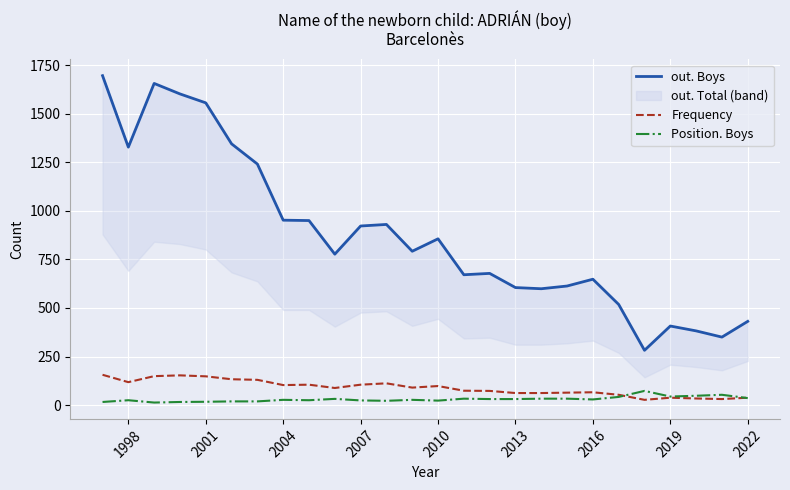

True or false: out. Boys and Frequency cross at least once.

False